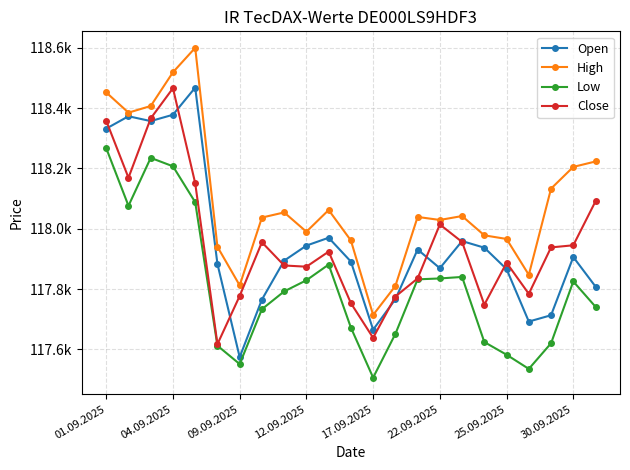

What is the highest value of the Open series?

118468